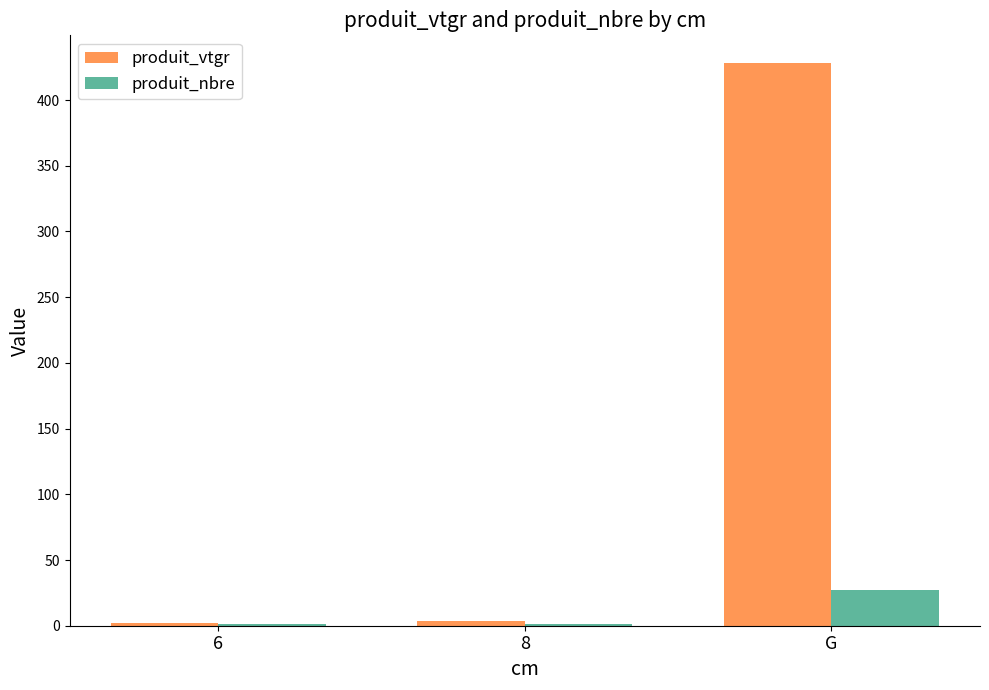

How many data points does each series have?

3